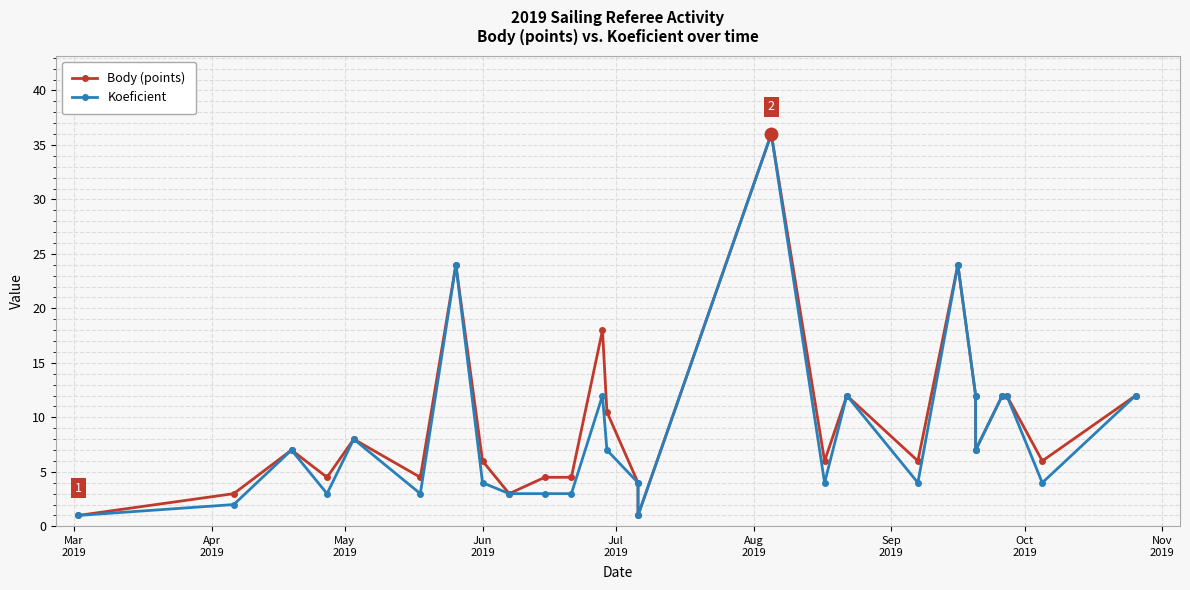

At which label does Body (points) reach its minimum?

Mar
2019